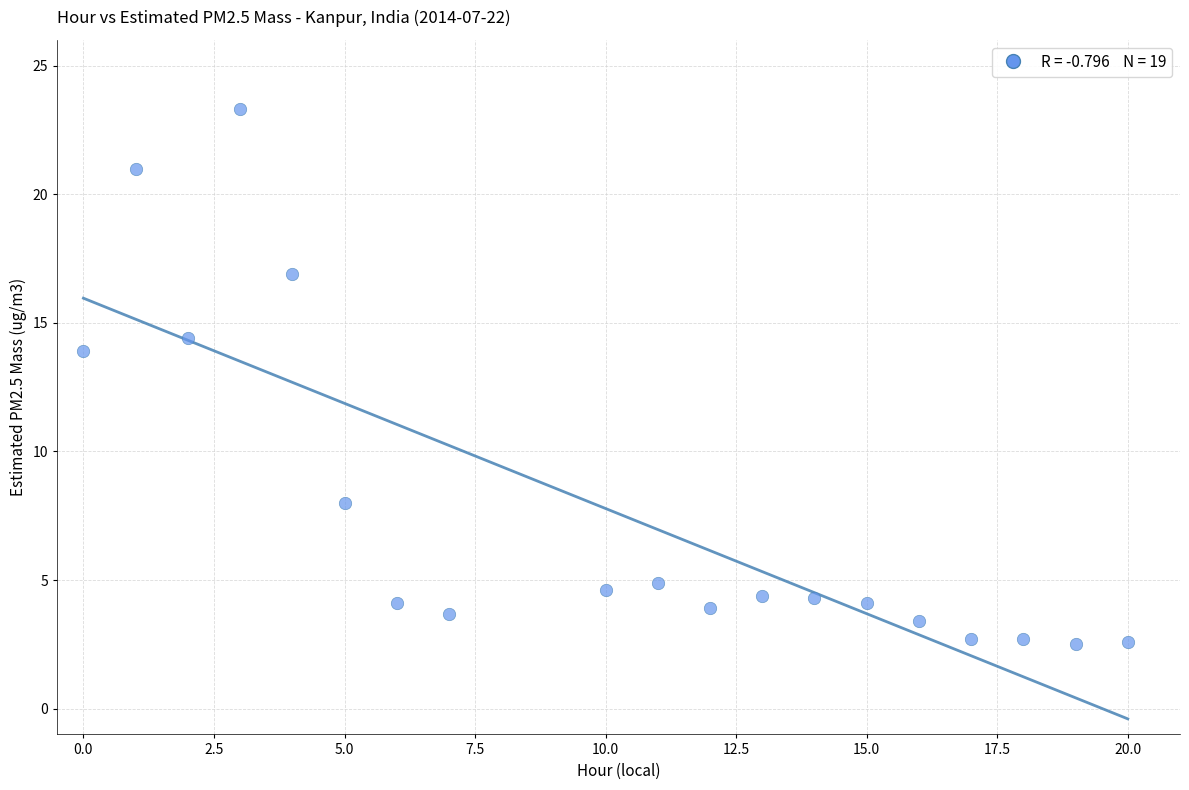

What is the range of X values (max minus min)?

20.0